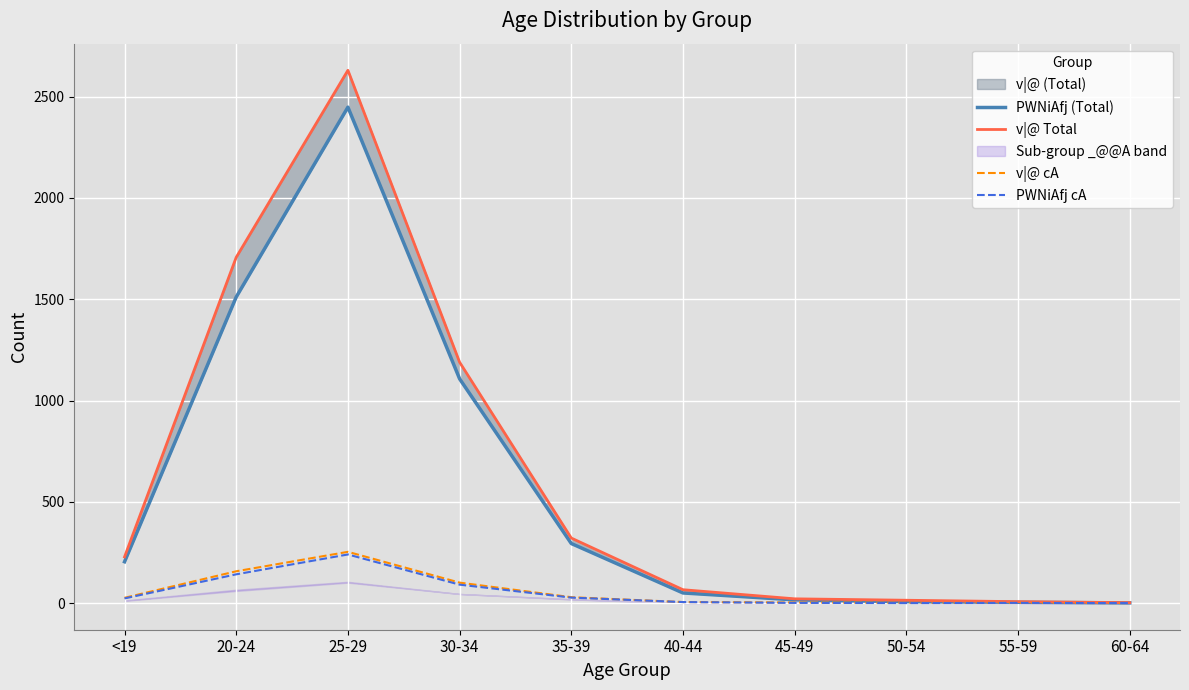

What position from the right is 25-29?

8